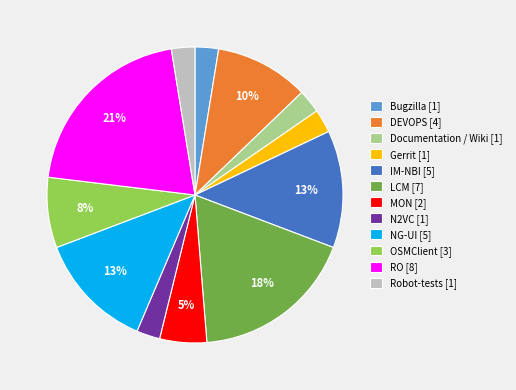

To the nearest percent, what portion does Bugzilla [1] represent?

3%